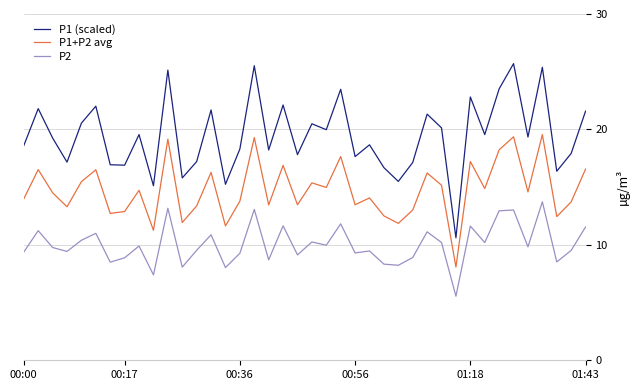

Which series has the largest range (max minus min)?

P1 (scaled)